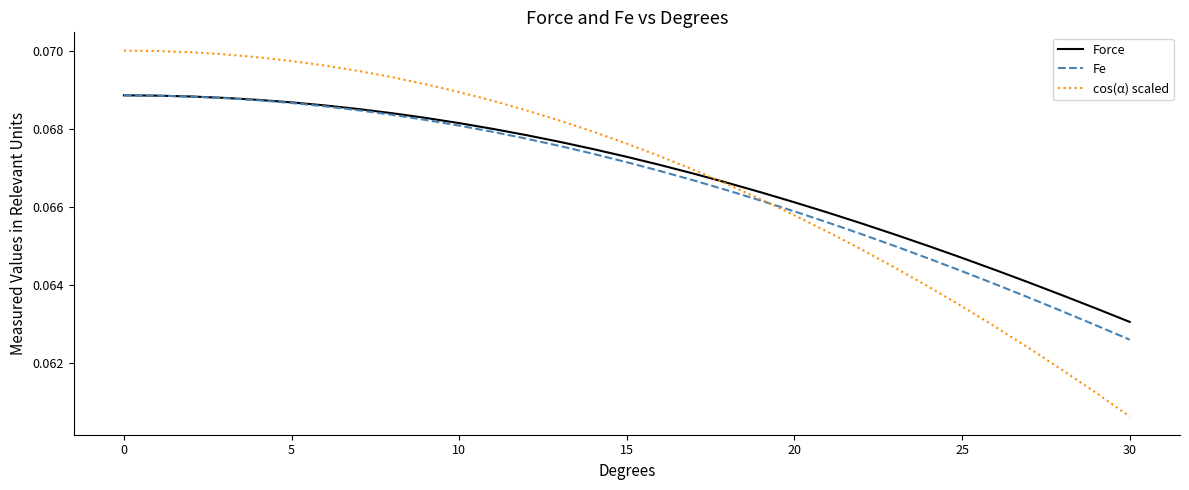

Which series has the largest range (max minus min)?

cos(α) scaled